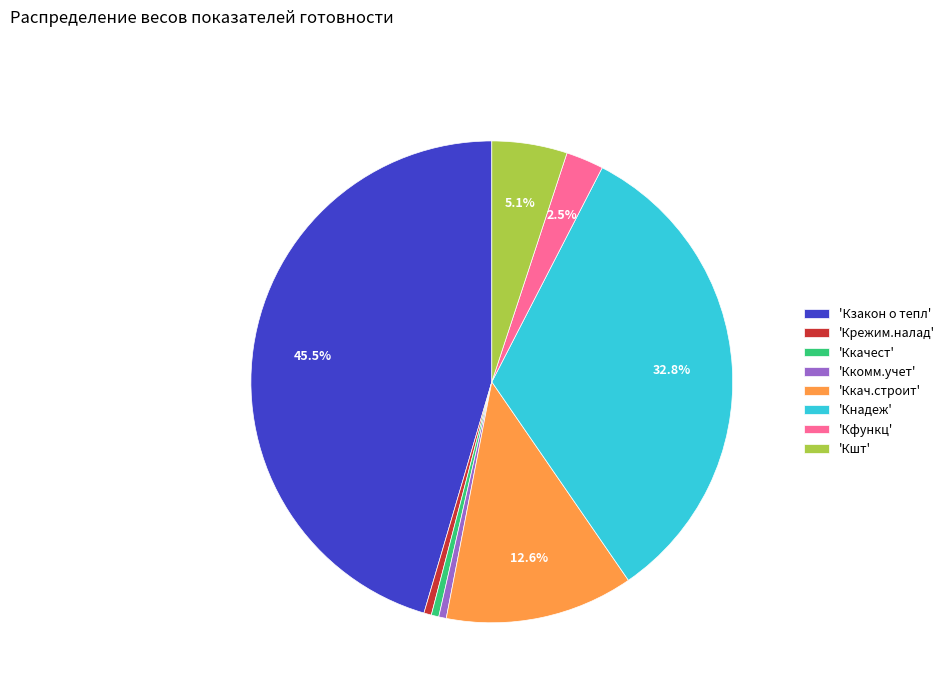

Is 'Ккач.строит' the majority of the pie?

No